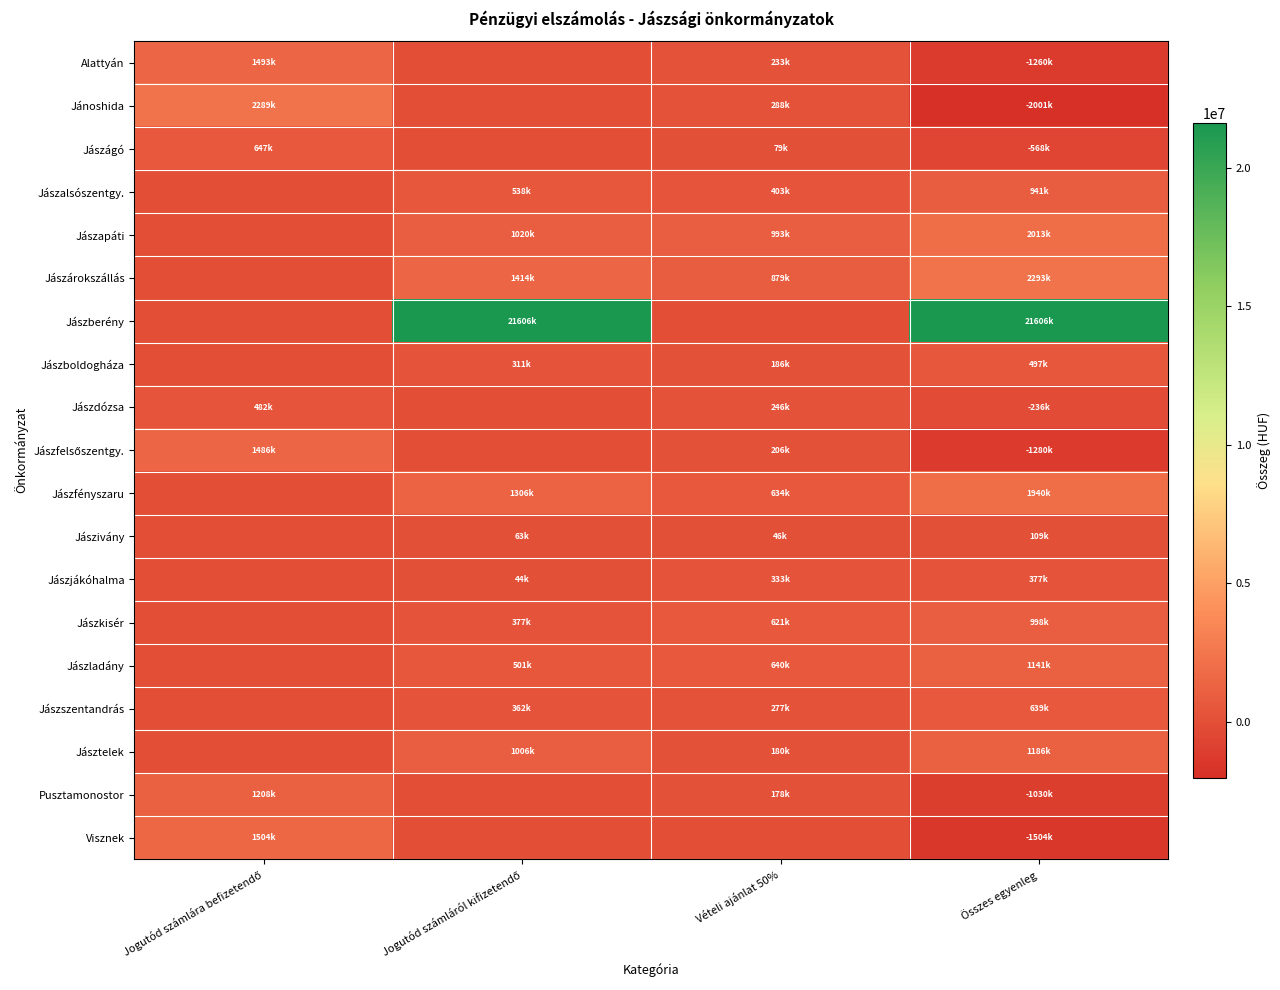

Which has a higher value, Jogutód számláról kifizetendő or Vételi ajánlat 50%?

Vételi ajánlat 50%